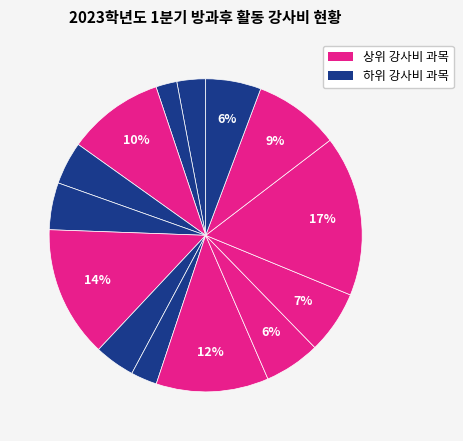

Count the number of slices in the pie.

14